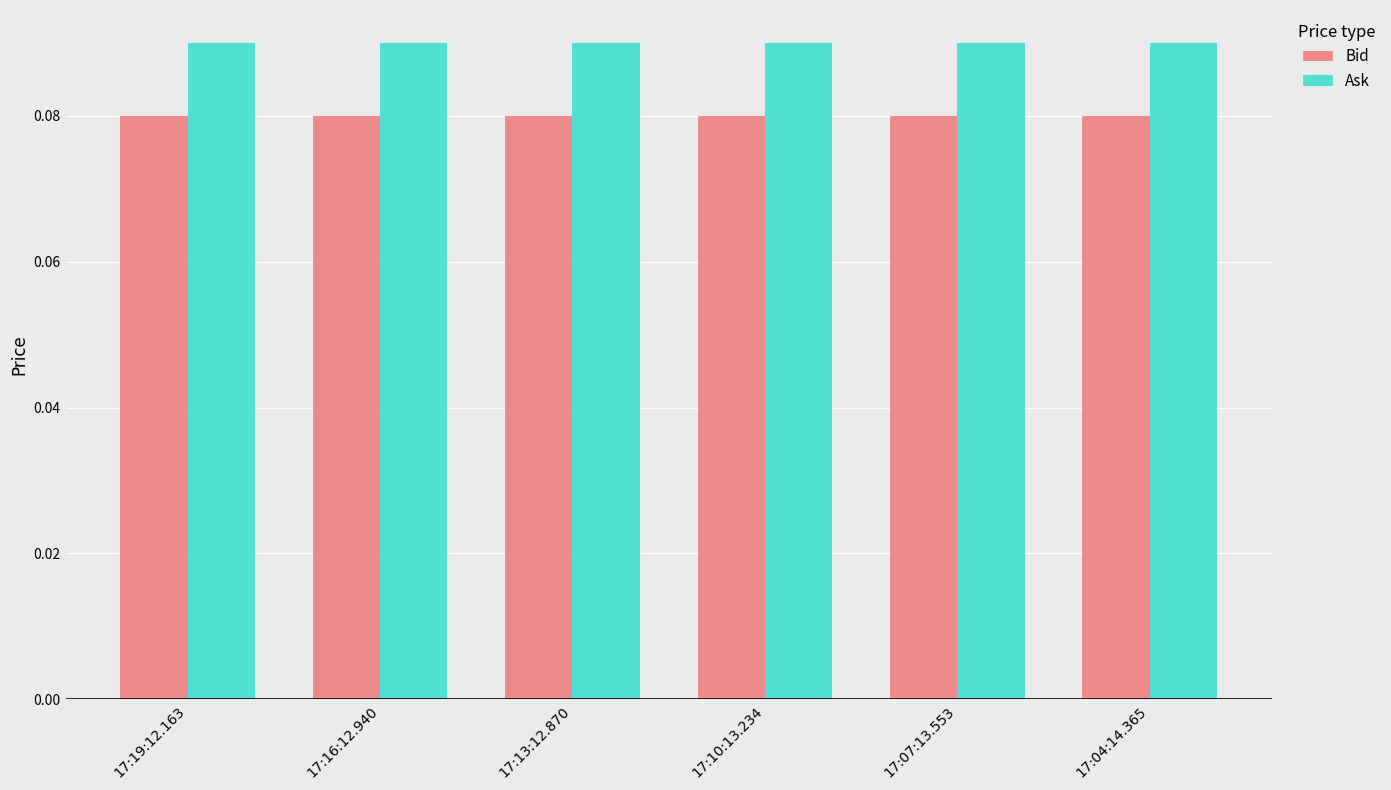

What is the label of the 2nd bar from the left?

17:16:12.940